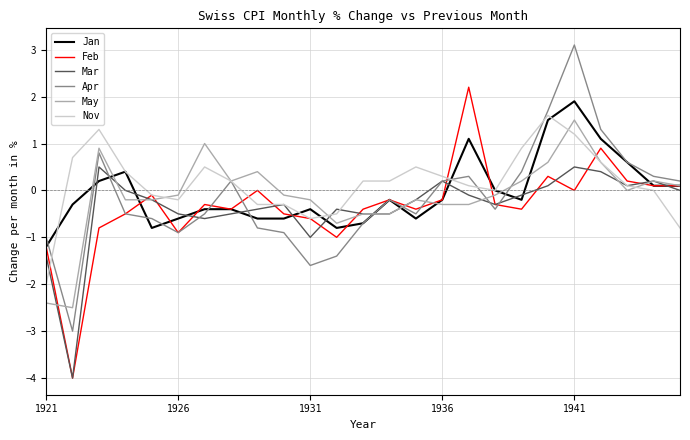

Count the number of data series in this chart.

6